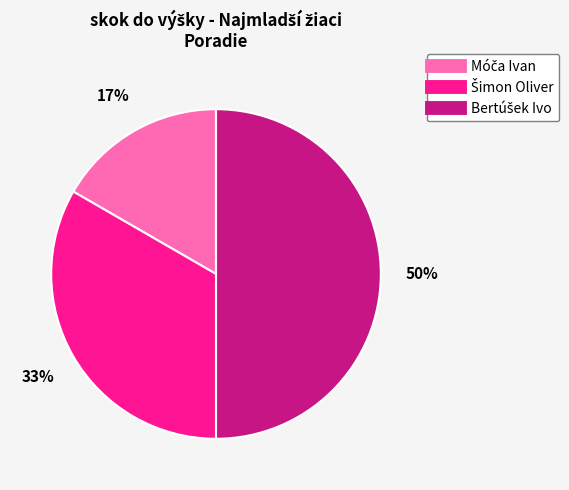

To the nearest percent, what is the difference between the largest and smallest slice percentages?

33%